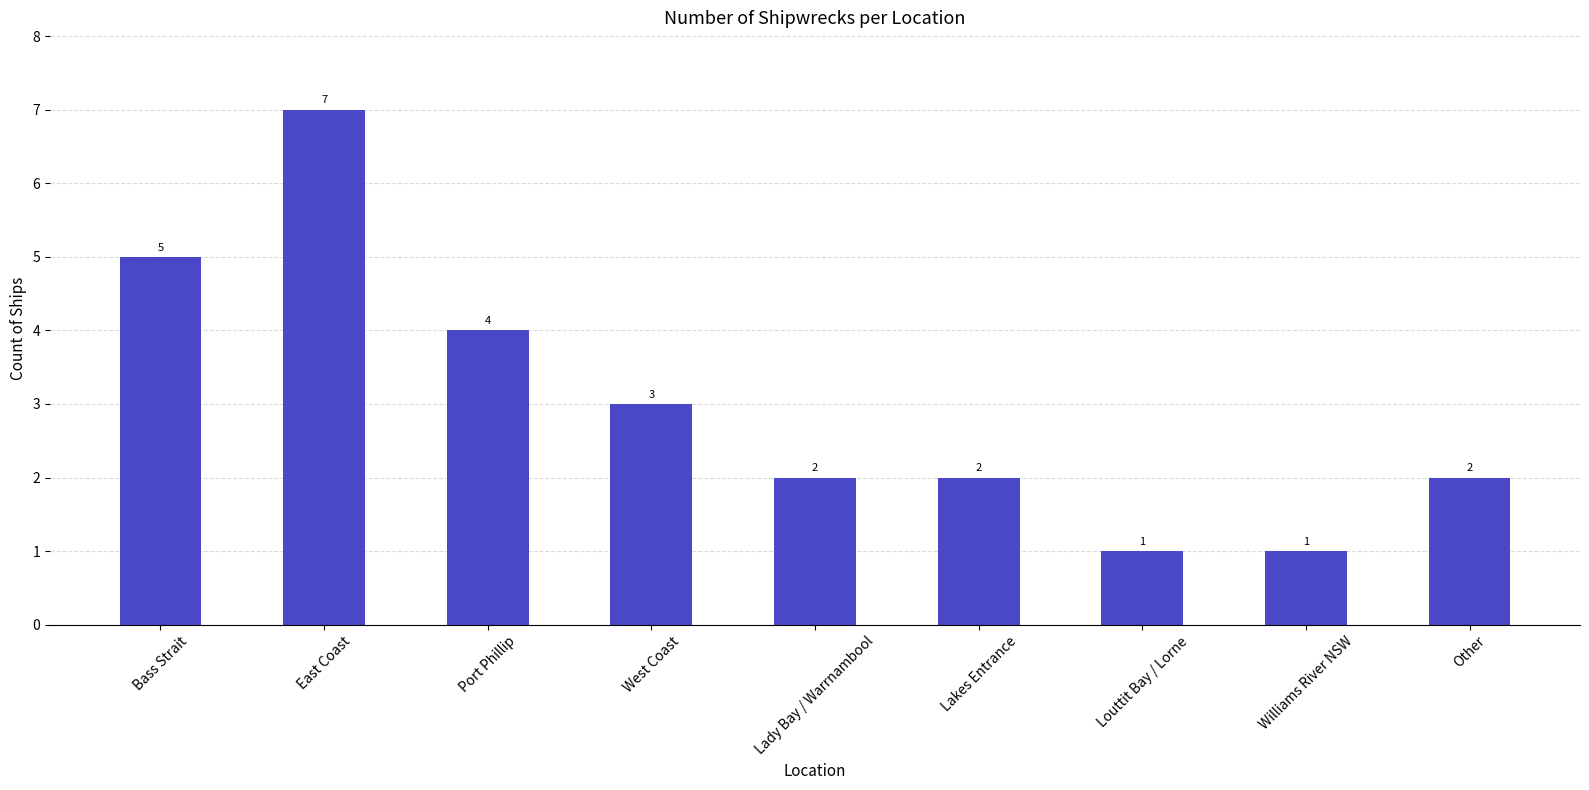

Count the values in the range 2 to 4.

5